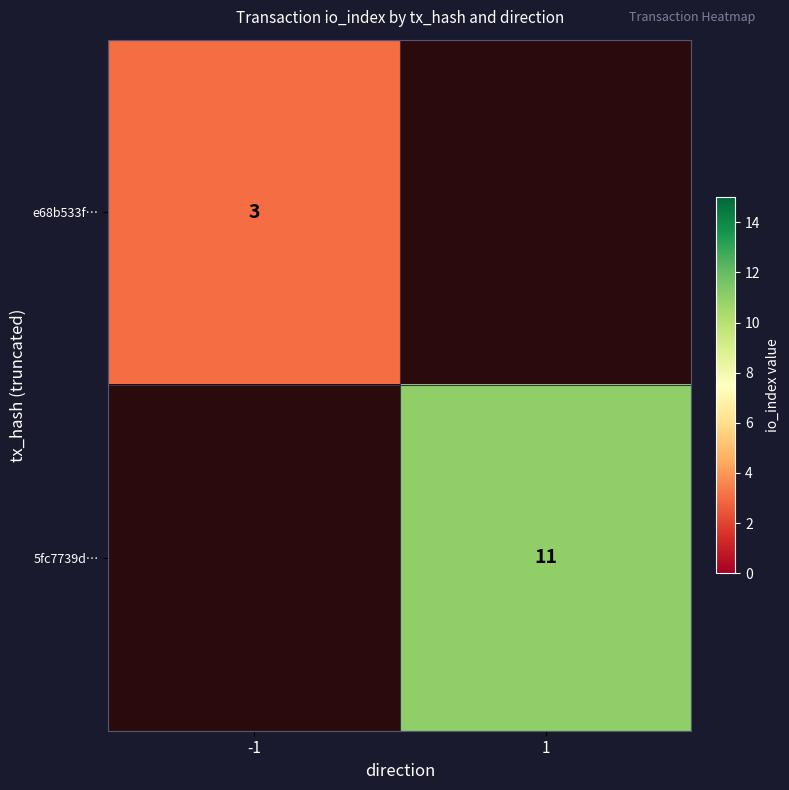

Is the value of e68b533f… at -1 greater than the value of 5fc7739d… at 1?

No